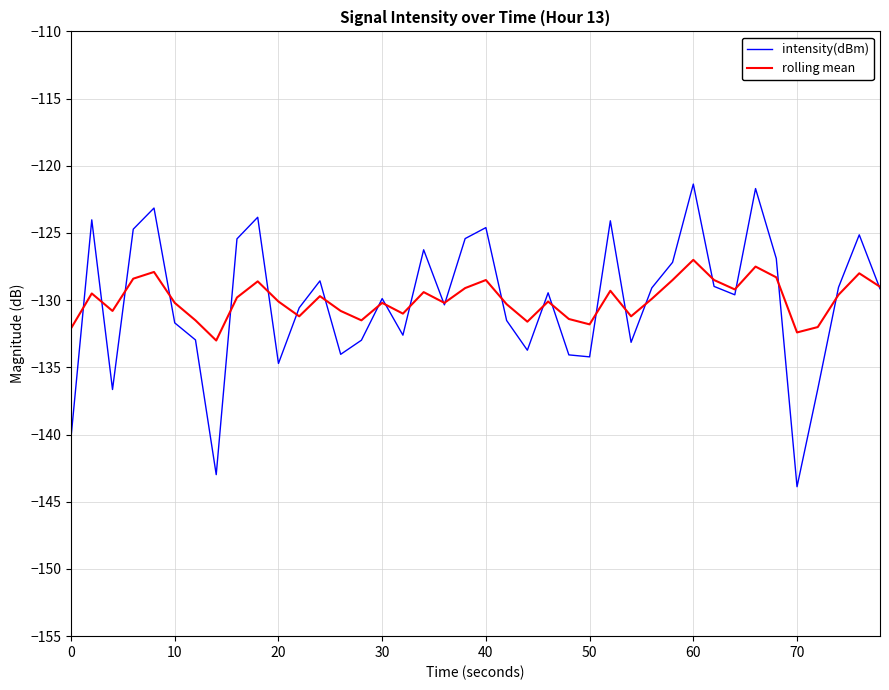

Which series has the widest spread of values?

intensity(dBm)